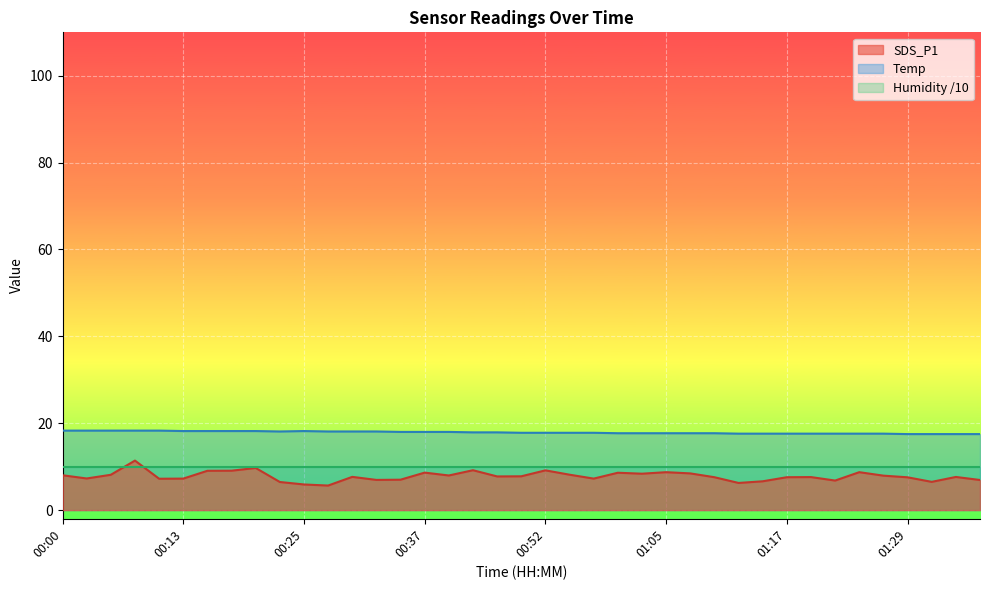

List the series in order of their peak value, highest first.

Temp, SDS_P1, Humidity /10